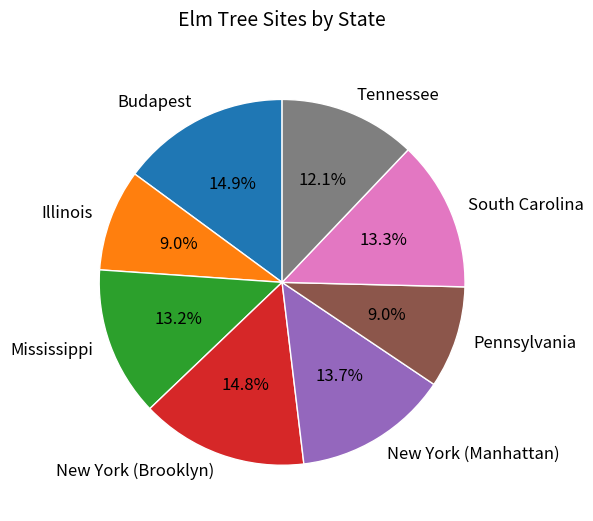

To the nearest percent, what is the difference between the largest and smallest slice percentages?

6%